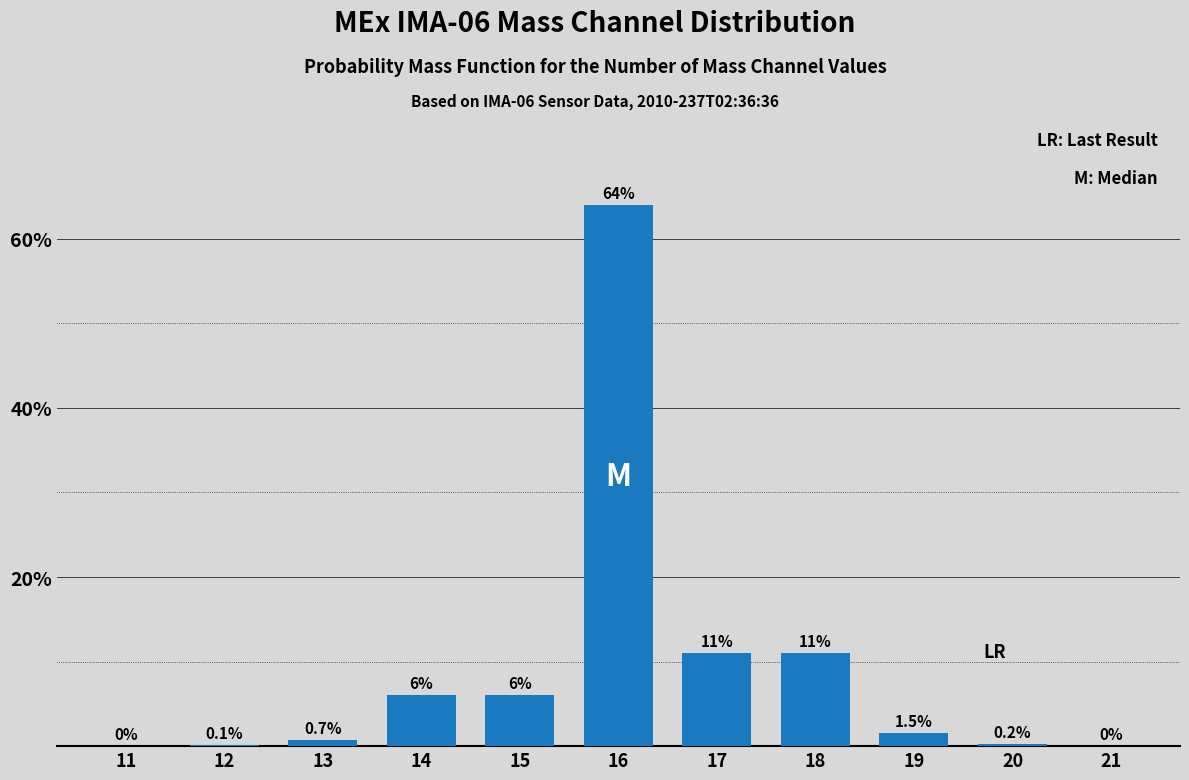

Reading left to right, transcribe all the data shown in this chart.

11=0.0	12=0.1	13=0.7	14=6.0	15=6.0	16=64.0	17=11.0	18=11.0	19=1.5	20=0.2	21=0.0